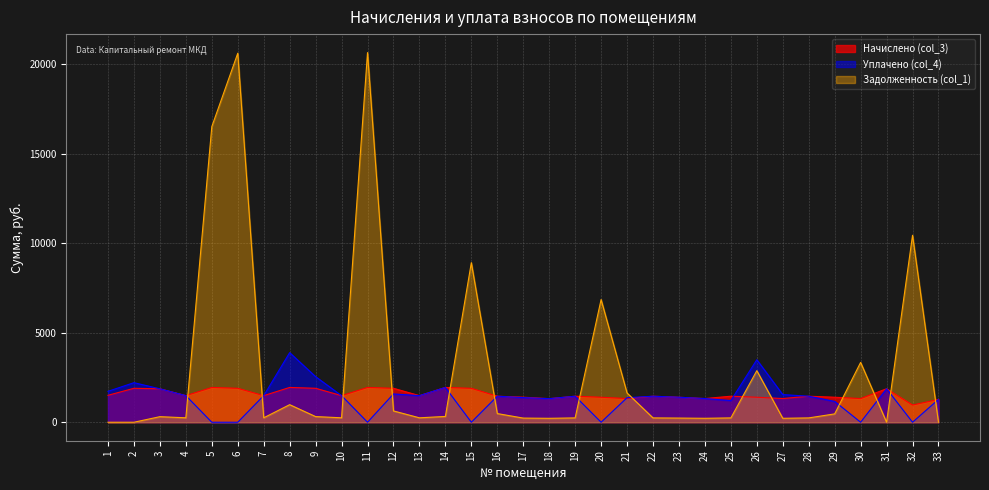

Does the chart have visible grid lines?

Yes